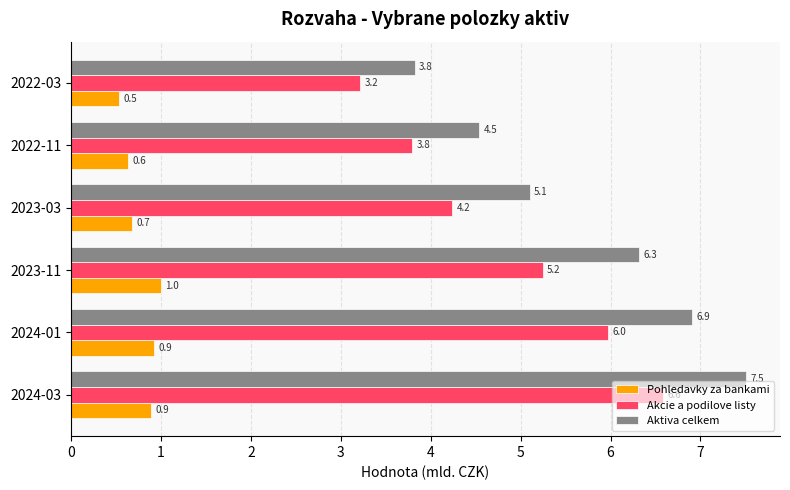

What is the approximate value of Pohledavky za bankami at 2022-03?

0.5